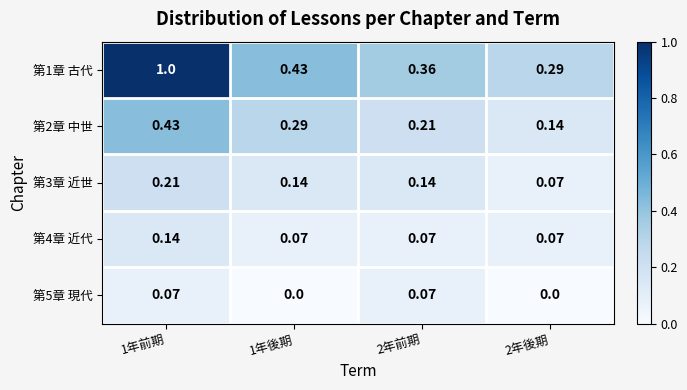

Reading right to left, transcribe all the data shown in this chart.

第1章 古代: 2年後期=0.3	2年前期=0.4	1年後期=0.4	1年前期=1.0
第2章 中世: 2年後期=0.1	2年前期=0.2	1年後期=0.3	1年前期=0.4
第3章 近世: 2年後期=0.1	2年前期=0.1	1年後期=0.1	1年前期=0.2
第4章 近代: 2年後期=0.1	2年前期=0.1	1年後期=0.1	1年前期=0.1
第5章 現代: 2年後期=0.0	2年前期=0.1	1年後期=0.0	1年前期=0.1